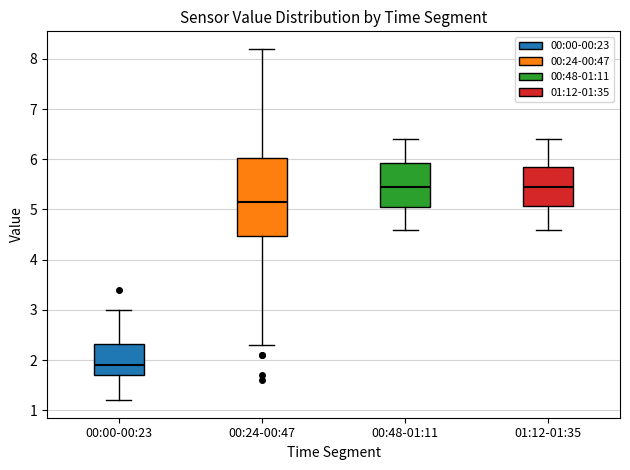

Reading left to right, transcribe this box plot: for each box, give where its median line is, the range the box spans, and where its two whiskers end, as read against the y-axis. The values are not printed on the chart, so give them approximately, as read against the axis.

00:00-00:23: median 1.9, box 1.7 to 2.3, whiskers 1.2 to 3.0
00:24-00:47: median 5.2, box 4.5 to 6.0, whiskers 2.3 to 8.2
00:48-01:11: median 5.5, box 5.1 to 5.9, whiskers 4.6 to 6.4
01:12-01:35: median 5.5, box 5.1 to 5.9, whiskers 4.6 to 6.4